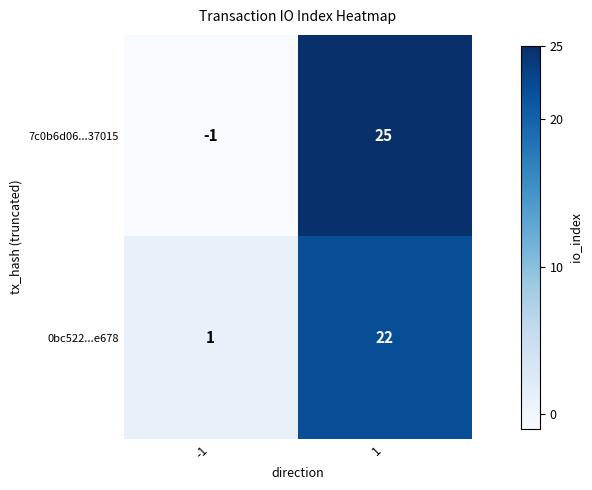

What value does the 7c0b6d06...37015 series have at 1?

25